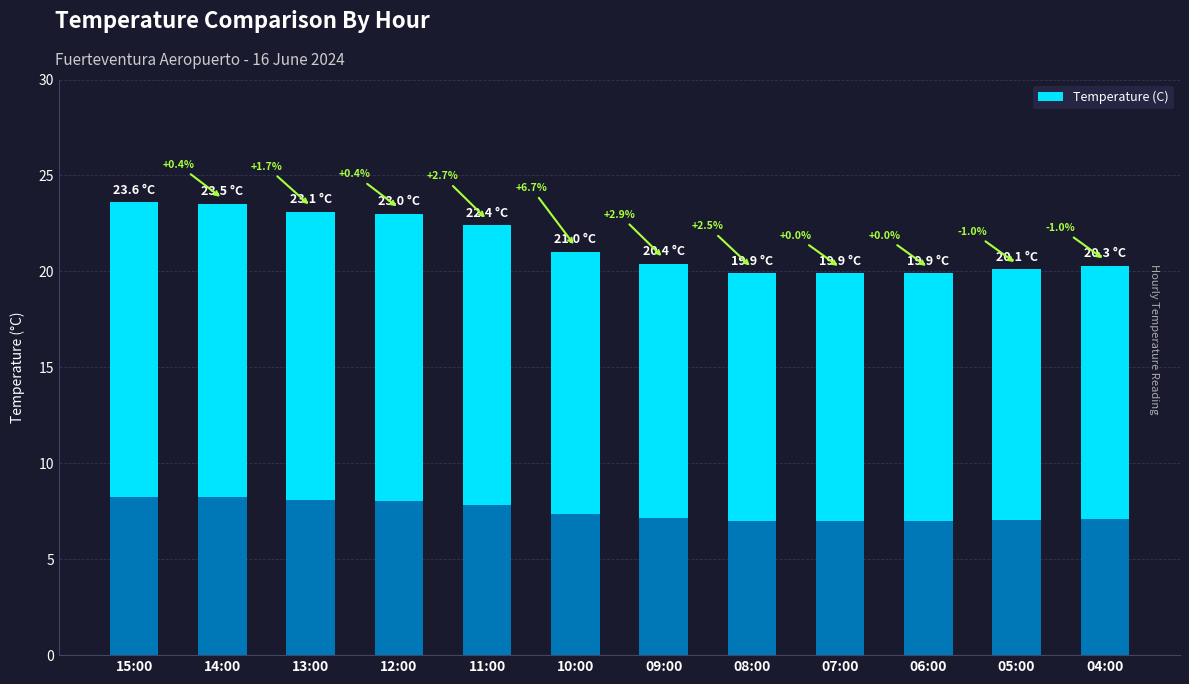

True or false: the data shows 19.9 at 07:00.

True